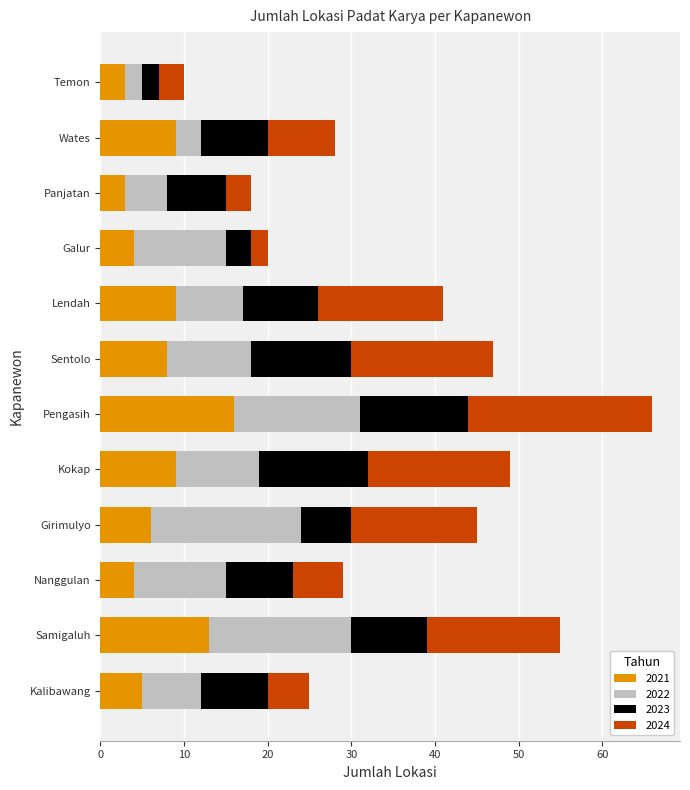

What are all the series names shown in the legend?

2021, 2022, 2023, 2024